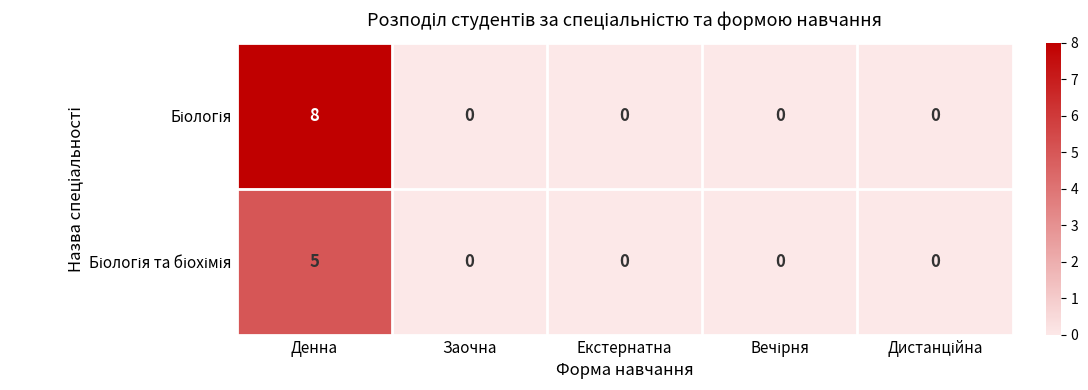

At which category does the chart reach its minimum across all series?

Заочна